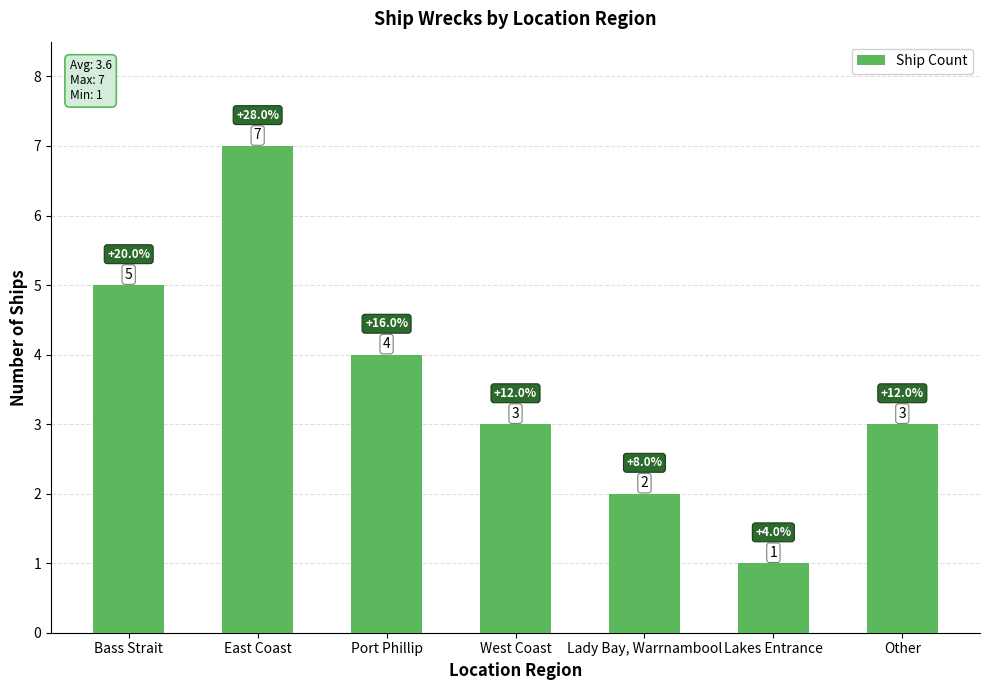

Which category has the highest value across all series?

East Coast